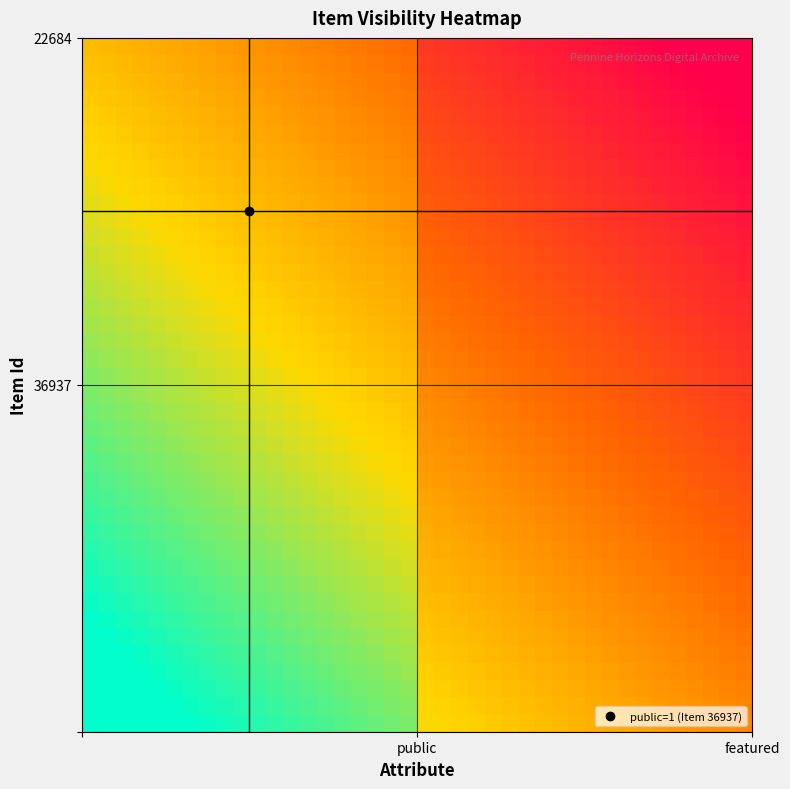

At how many categories does at least one series exceed 0?

35